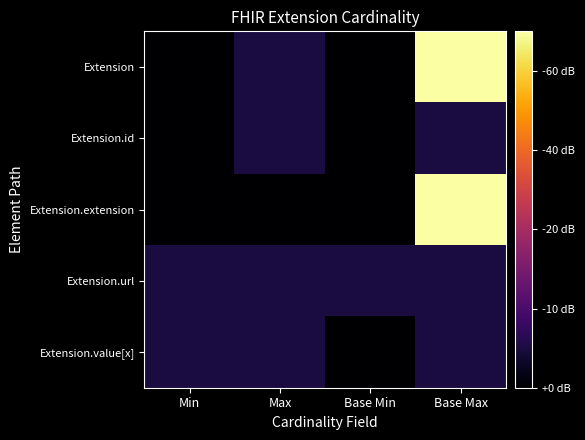

What is the total value across all series at Base Max?

21